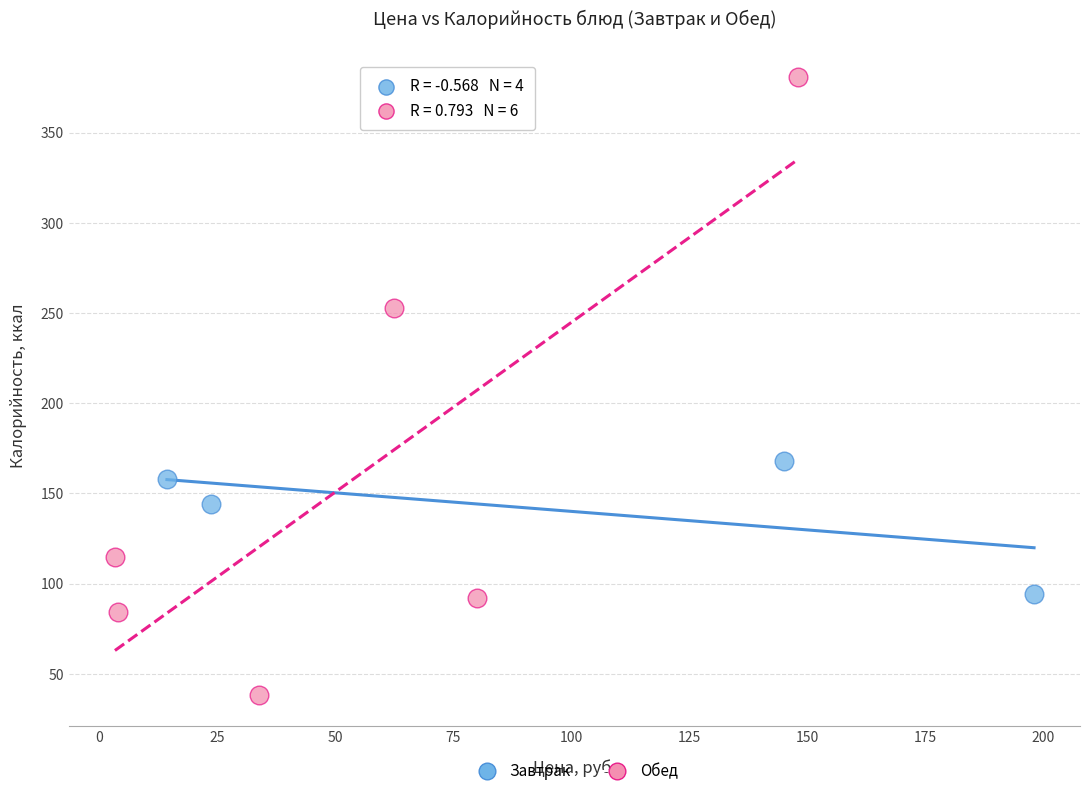

Which series reaches the minimum Y coordinate?

Обед